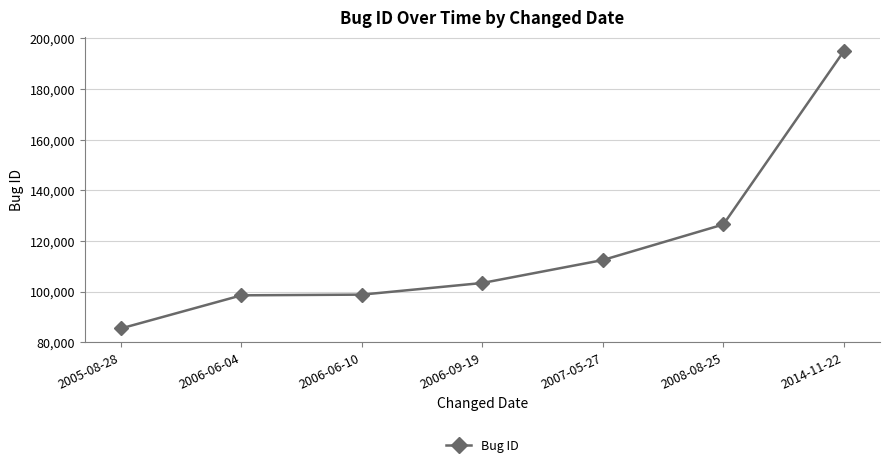

At which category does the chart reach its peak across all series?

2014-11-22